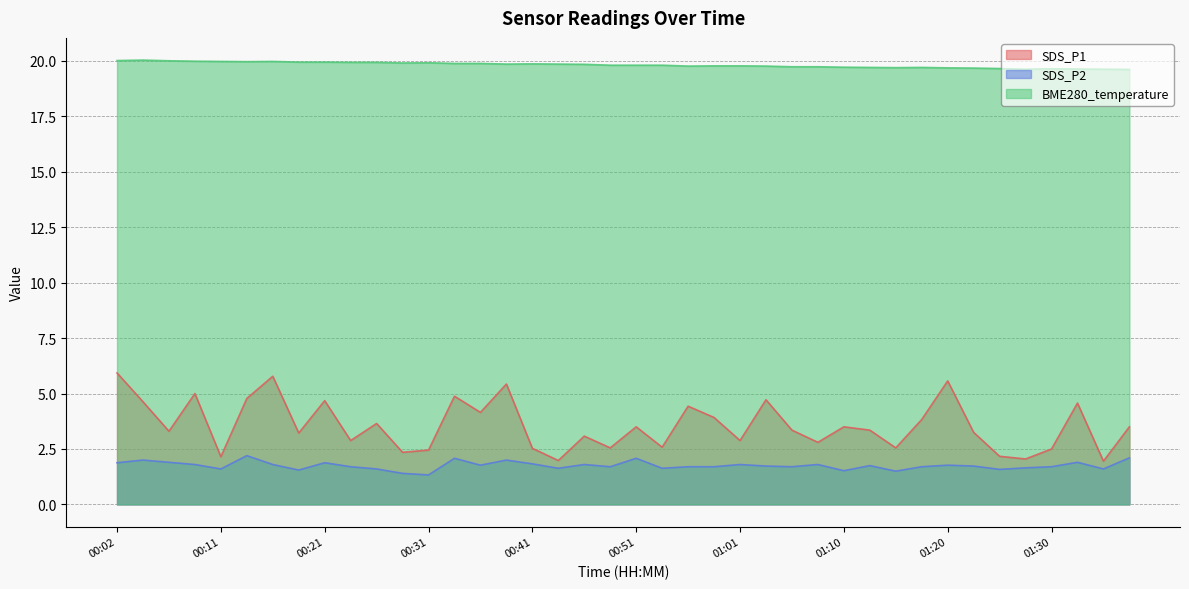

True or false: BME280_temperature and SDS_P2 cross at least once.

False